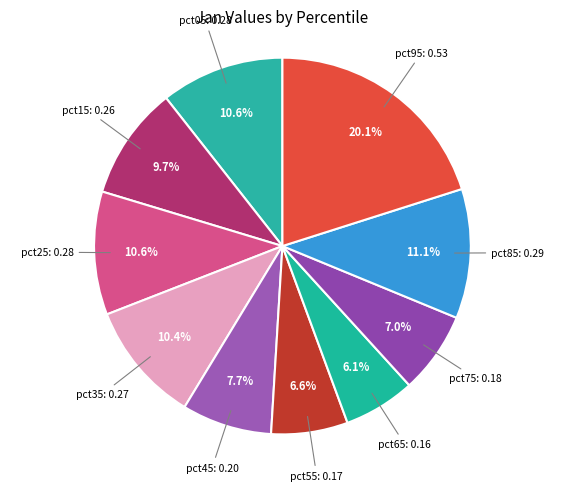

Rank the categories by value from lowest to highest.

pct65, pct55, pct75, pct45, pct15, pct35, pct25, pct05, pct85, pct95